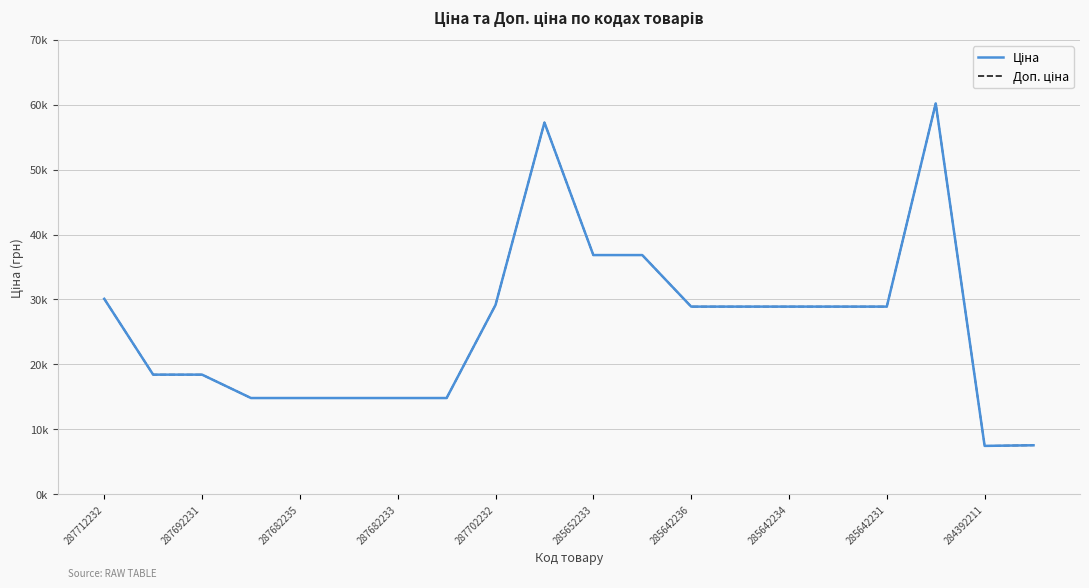

In Ціна, how many points are higher than both neighbors (excluding endpoints)?

2